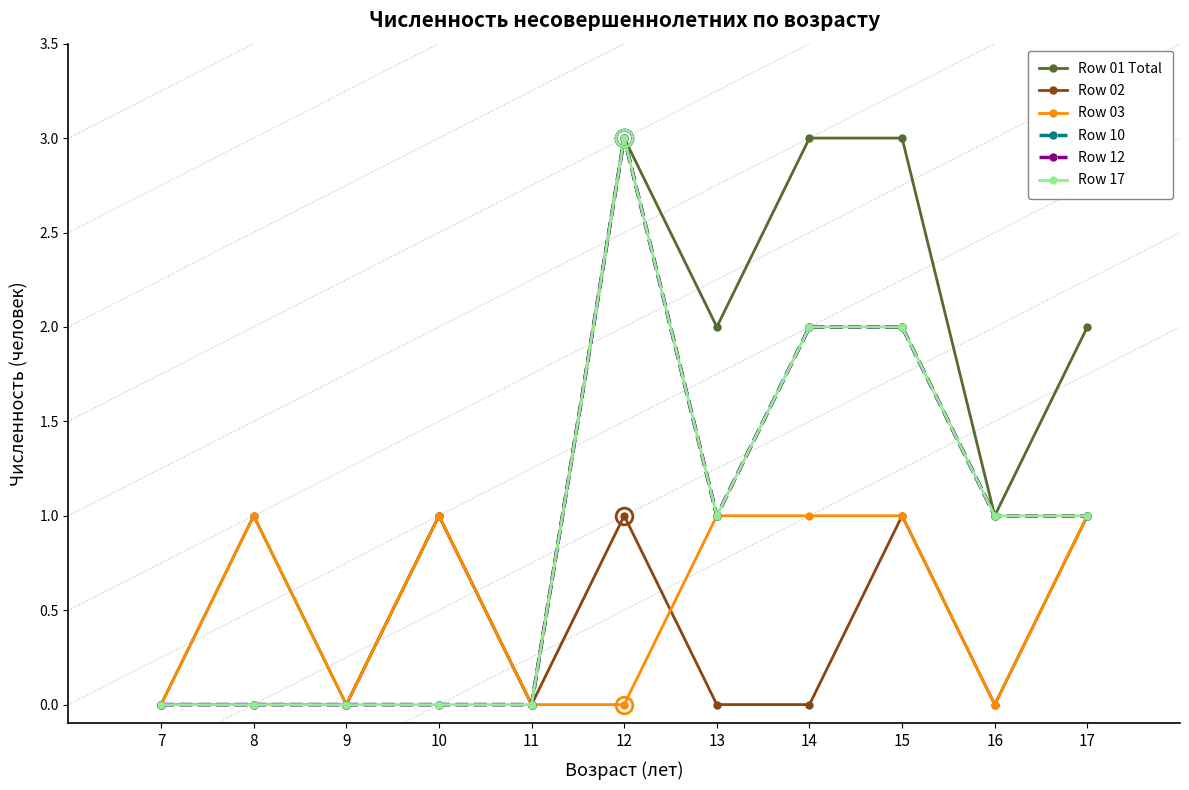

Count the Row 17 values in the range 0 to 2.

10